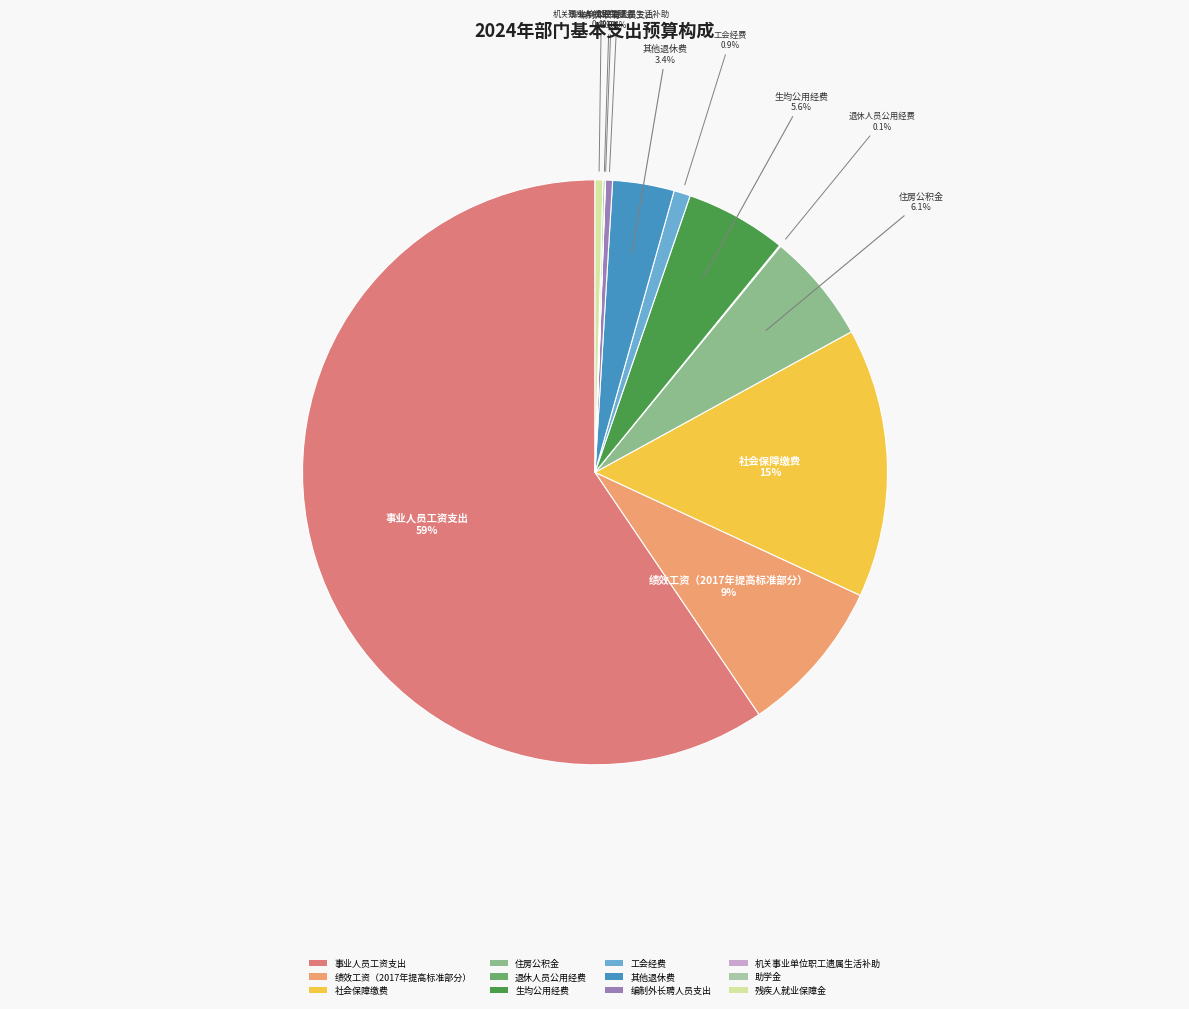

Which category has the biggest portion of the pie?

事业人员工资支出